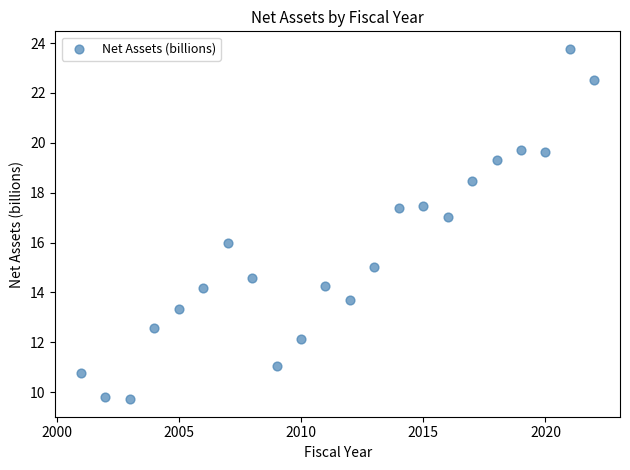

What is the range of X values (max minus min)?

21.0